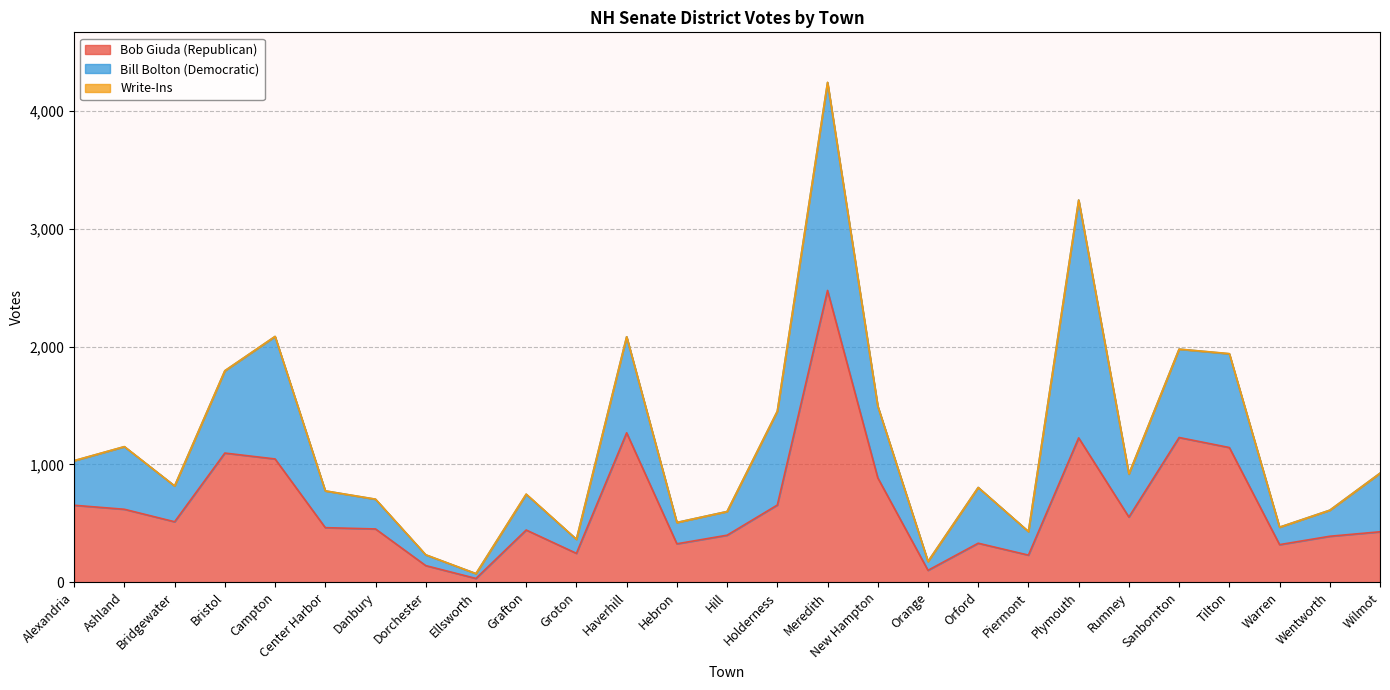

What is the average value of the Bob Giuda (Republican) series?

654